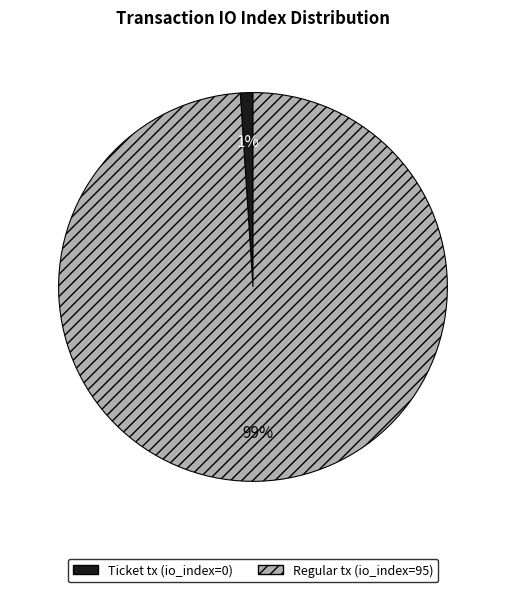

Which category has the biggest portion of the pie?

Regular tx (io_index=95)